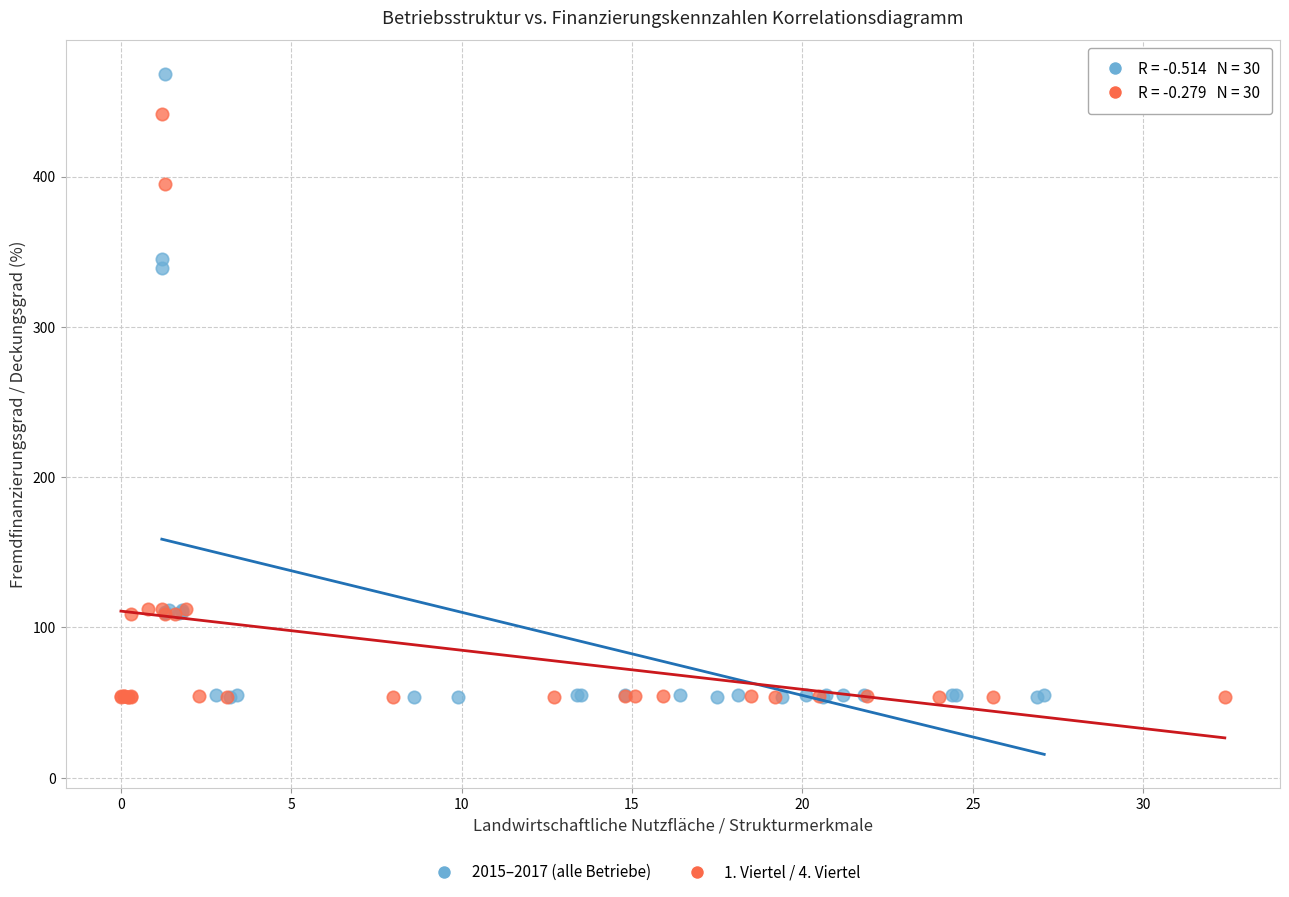

Which series reaches the maximum Y coordinate?

2015–2017 (alle Betriebe)